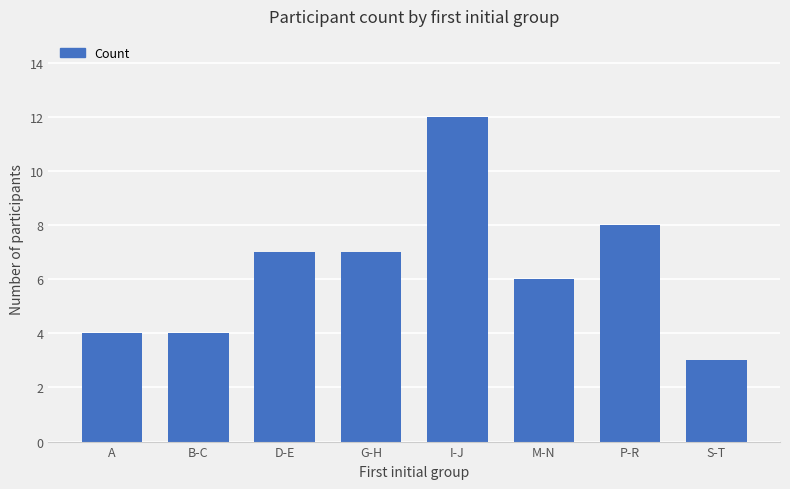

What is the change in value from B-C to M-N?

+2